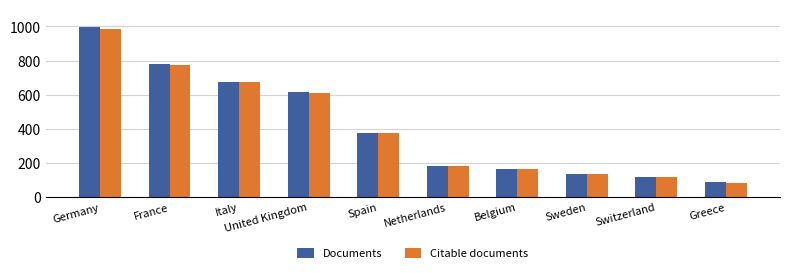

Is it true that Citable documents equals 121 at Switzerland?

True